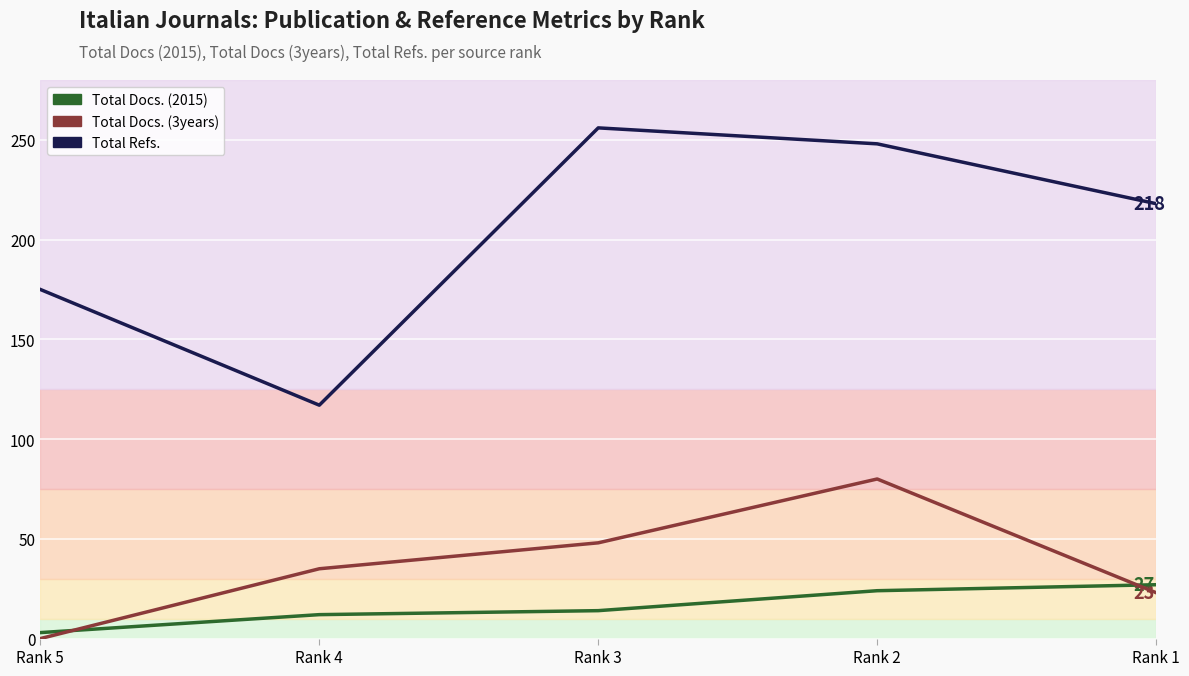

Is the value of Total Docs. (2015) at Rank 5 greater than the value of Total Refs. at Rank 1?

No